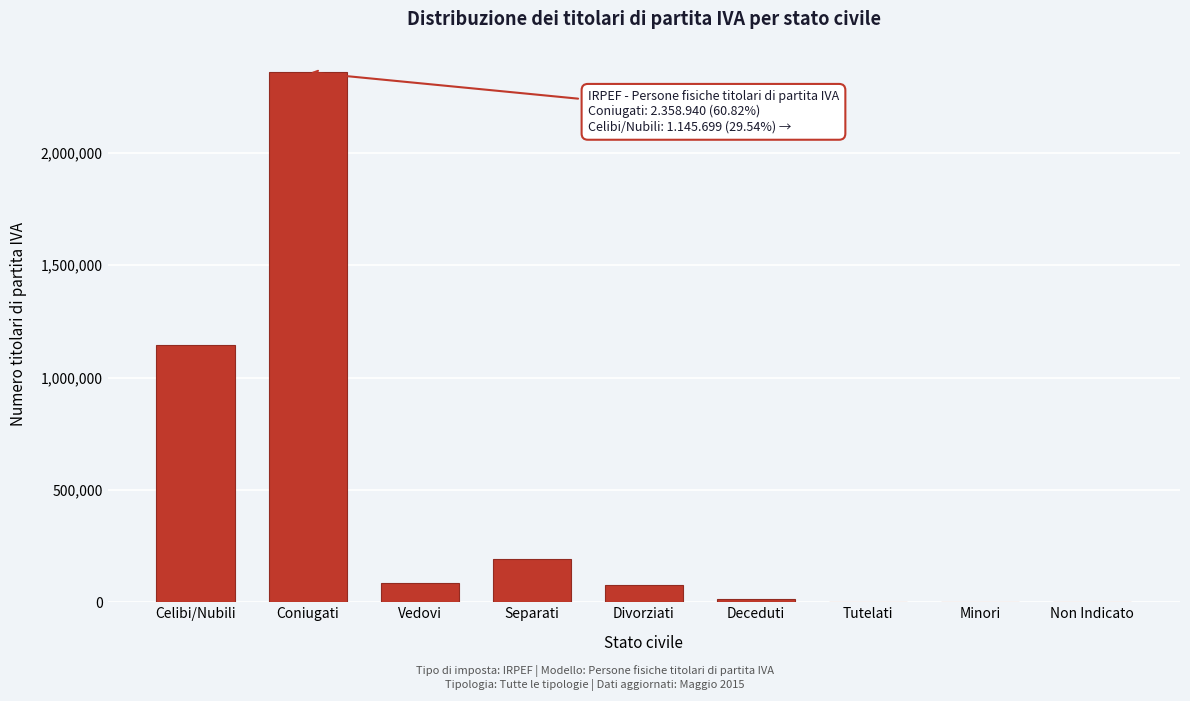

What is the sum of all values?

3878428